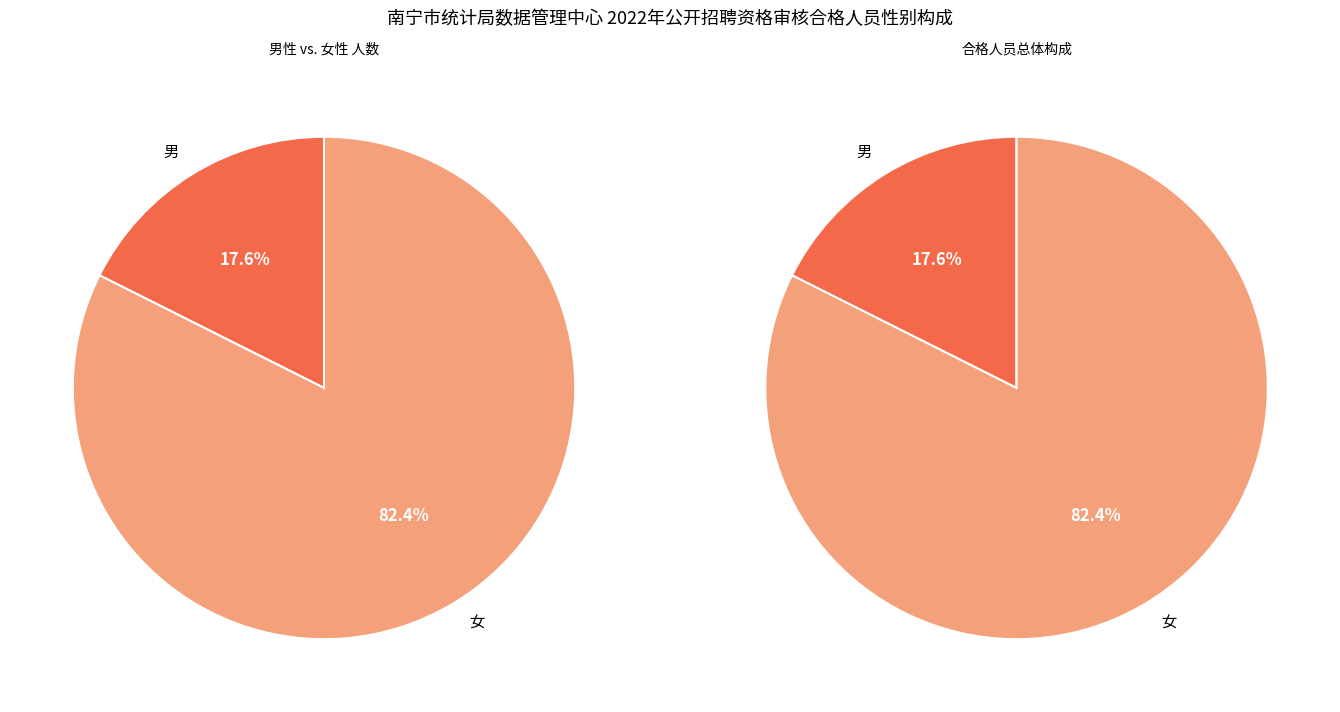

Does any single category account for the majority?

Yes